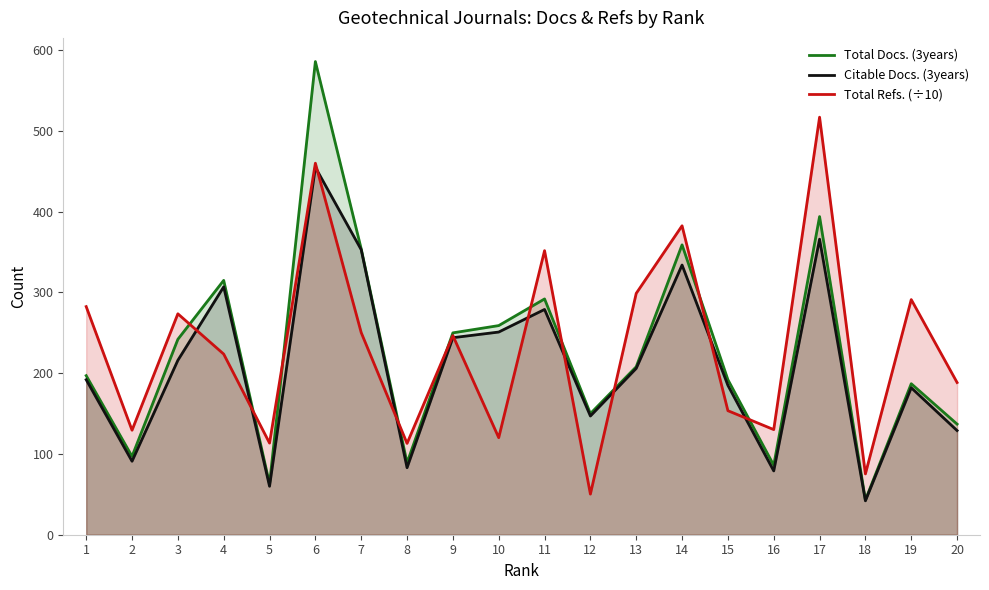

What is the sum of the Citable Docs. (3years) values at 2 and 8?

174.0